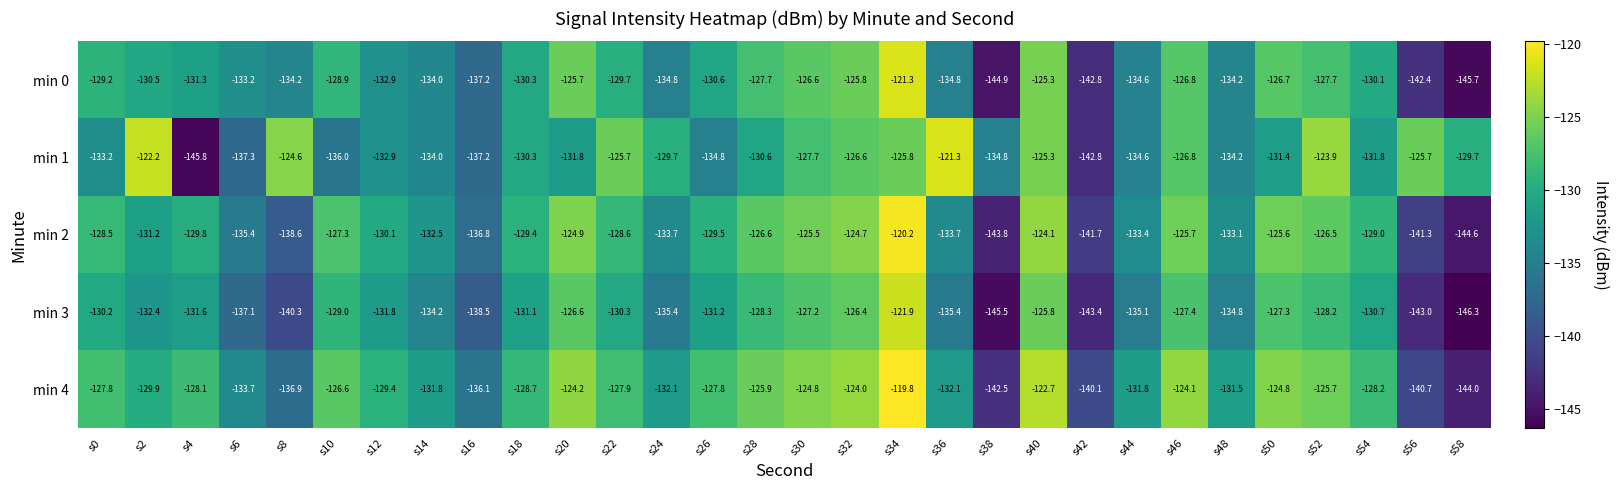

Which series changed the most between s22 and s46?

min 4